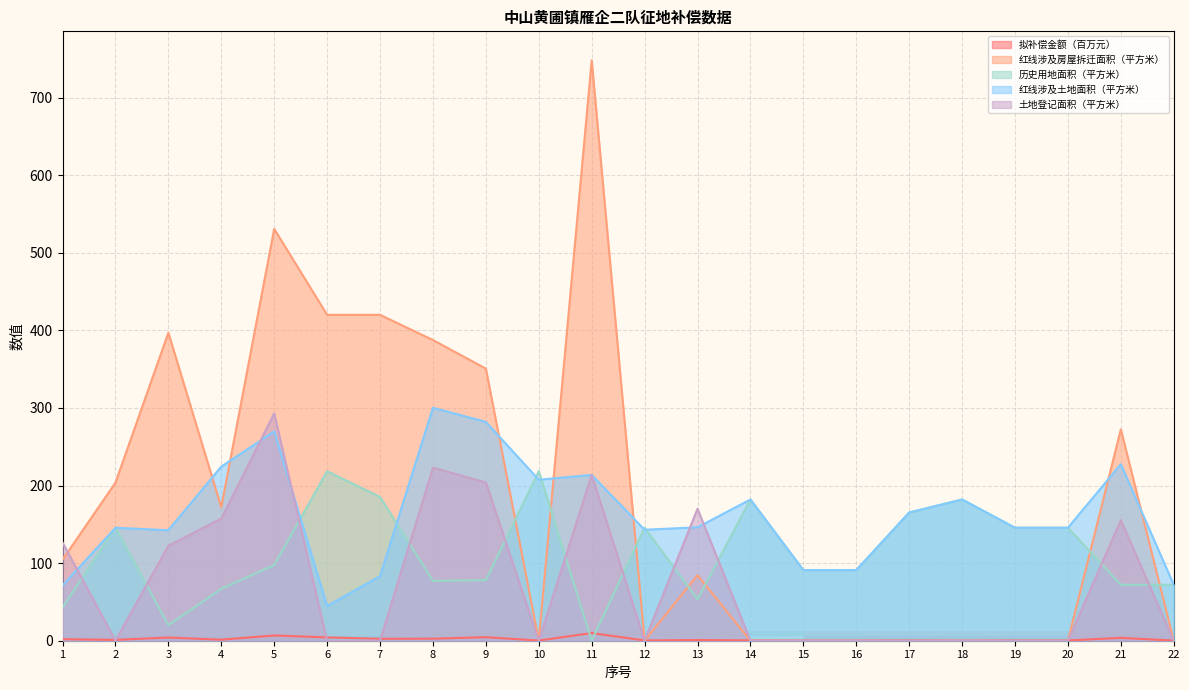

The value of 红线涉及土地面积（平方米） at 2 is 145.6. True or false?

True